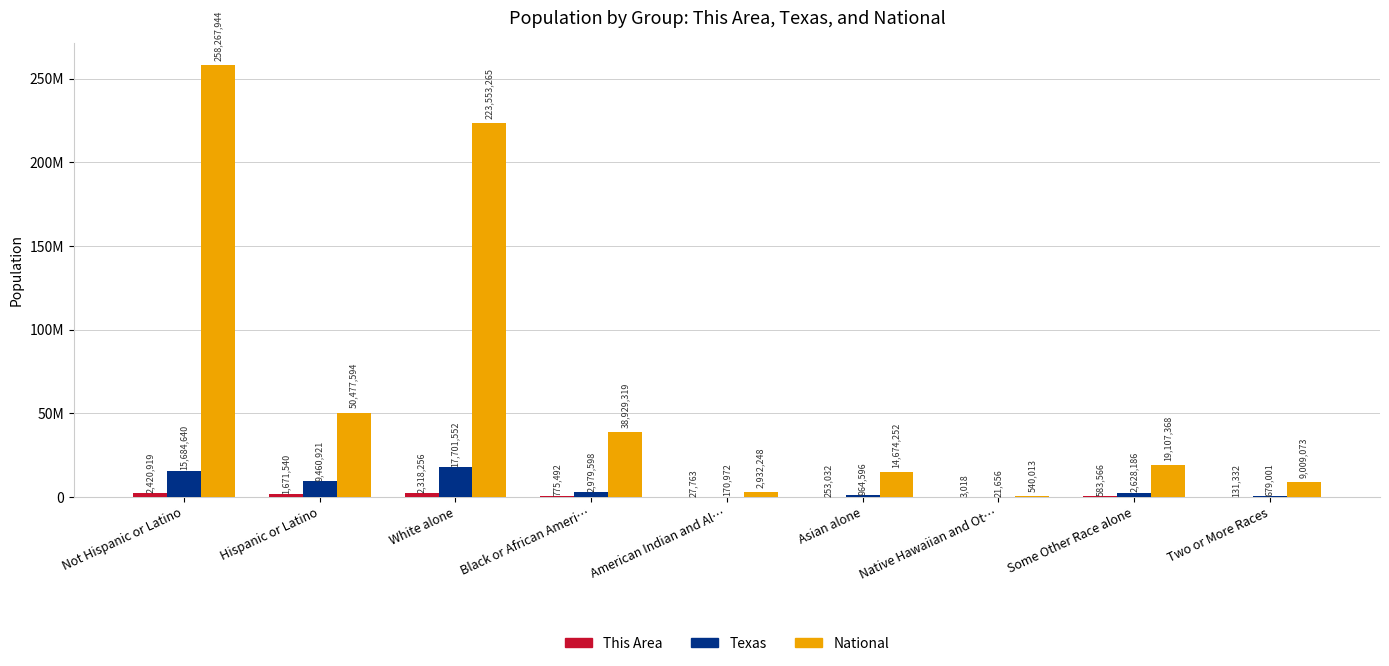

What position from the right is Black or African Ameri…?

6